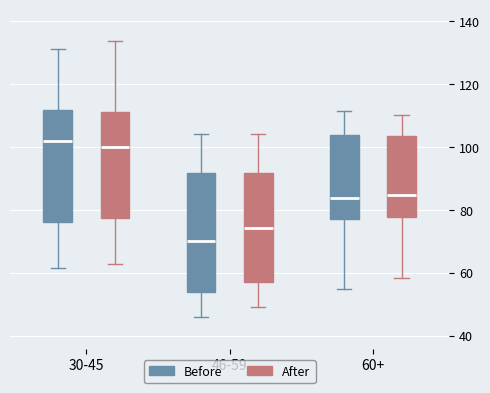

Reading left to right, read every box against the y-axis: the position of its median line, the range the box covers, and the ends of its whiskers. The values are not printed on the chart, so give them approximately, as read against the axis.

30-45 (Before): median 102, box 76 to 112, whiskers 62 to 132
30-45 (After): median 100, box 78 to 112, whiskers 62 to 134
46-59 (Before): median 70, box 54 to 92, whiskers 46 to 104
46-59 (After): median 74, box 56 to 92, whiskers 50 to 104
60+ (Before): median 84, box 78 to 104, whiskers 54 to 112
60+ (After): median 84, box 78 to 104, whiskers 58 to 110